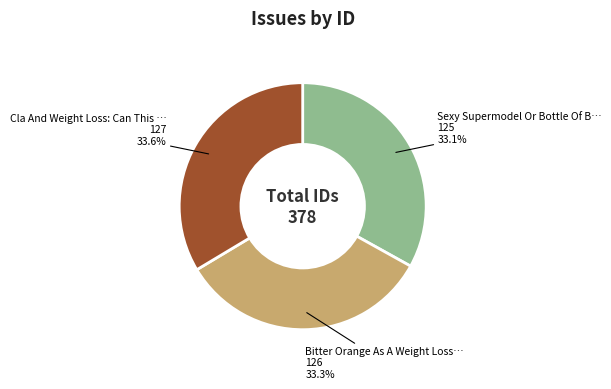

Is there a majority slice in this chart?

No